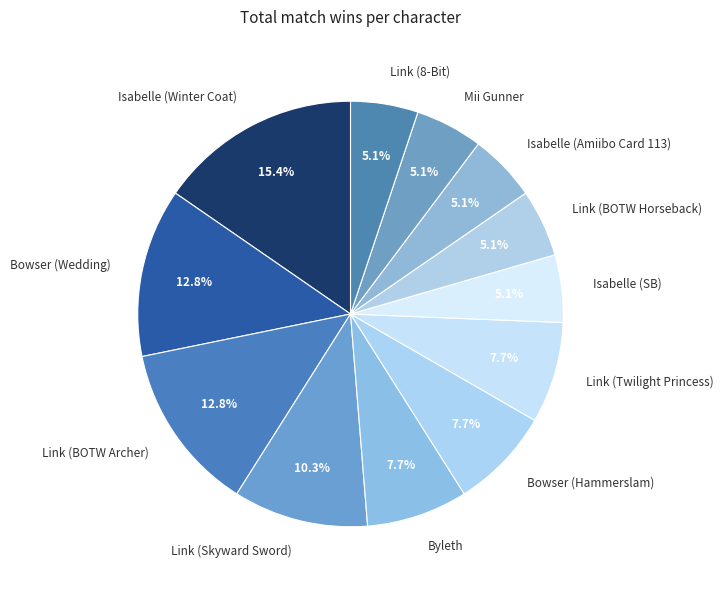

To the nearest percent, what is the combined percentage of Bowser (Wedding) and Link (8-Bit)?

18%